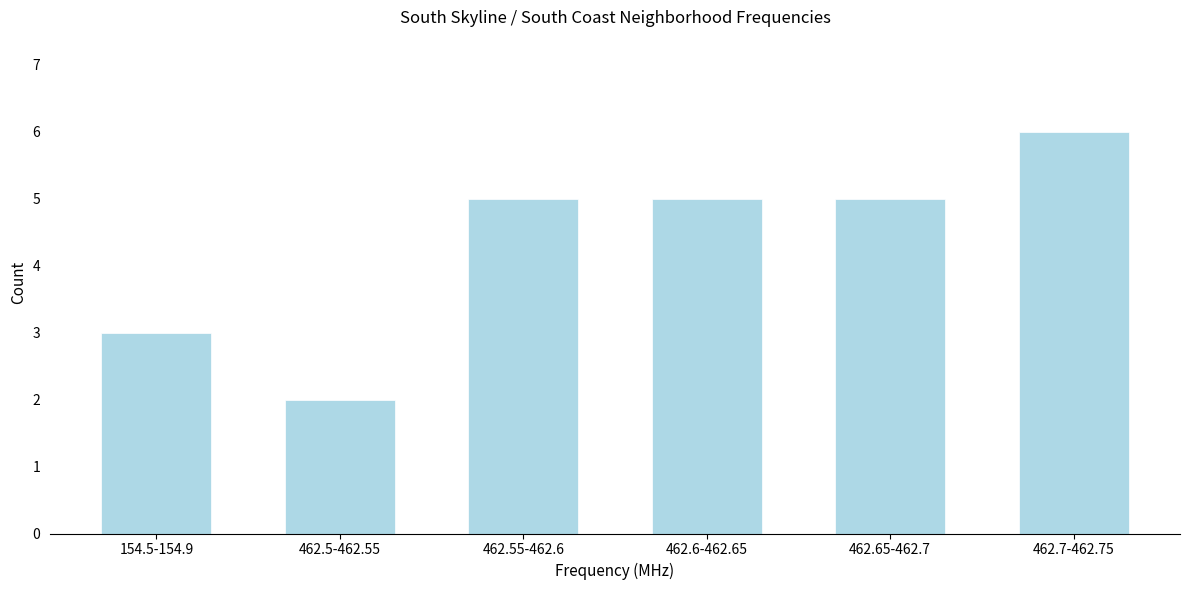

Reading left to right, transcribe all the data shown in this chart.

3	2	5	5	5	6